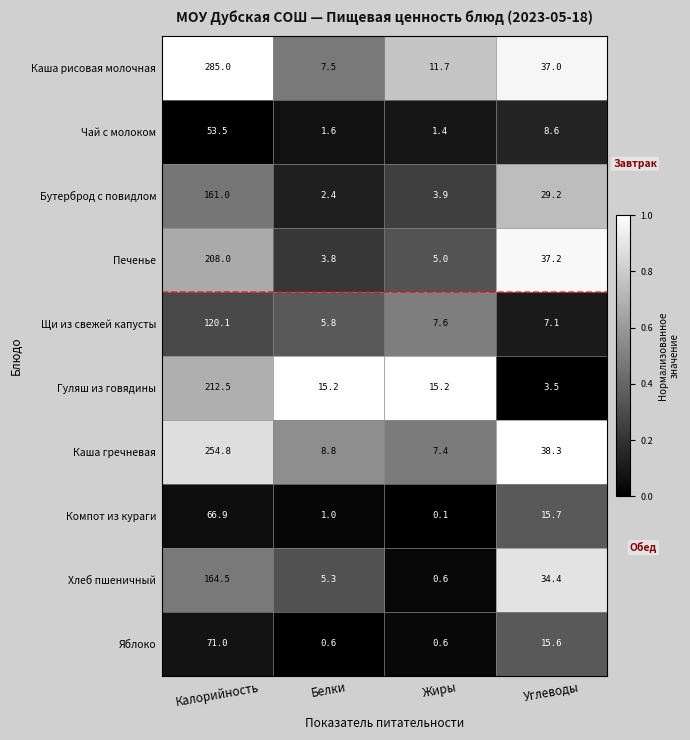

True or false: Каша гречневая has a value of 60.4 at Углеводы.

False